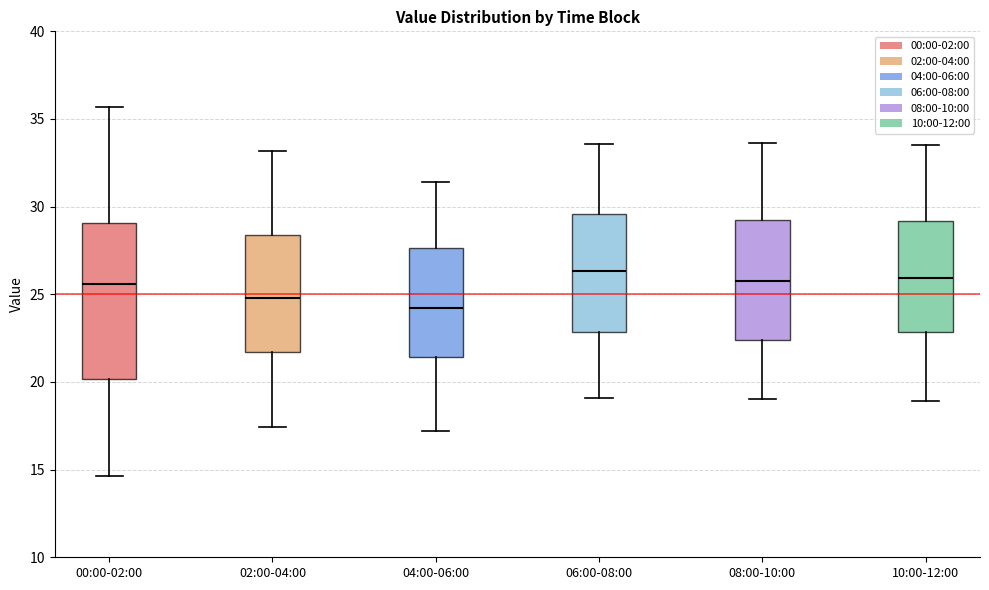

Reading left to right, read every box against the y-axis: the position of its median line, the range the box covers, and the ends of its whiskers. The values are not printed on the chart, so give them approximately, as read against the axis.

00:00-02:00: median 25.5, box 20.0 to 29.0, whiskers 14.5 to 35.5
02:00-04:00: median 25.0, box 21.5 to 28.5, whiskers 17.5 to 33.0
04:00-06:00: median 24.0, box 21.5 to 27.5, whiskers 17.0 to 31.5
06:00-08:00: median 26.5, box 23.0 to 29.5, whiskers 19.0 to 33.5
08:00-10:00: median 26.0, box 22.5 to 29.0, whiskers 19.0 to 33.5
10:00-12:00: median 26.0, box 23.0 to 29.0, whiskers 19.0 to 33.5